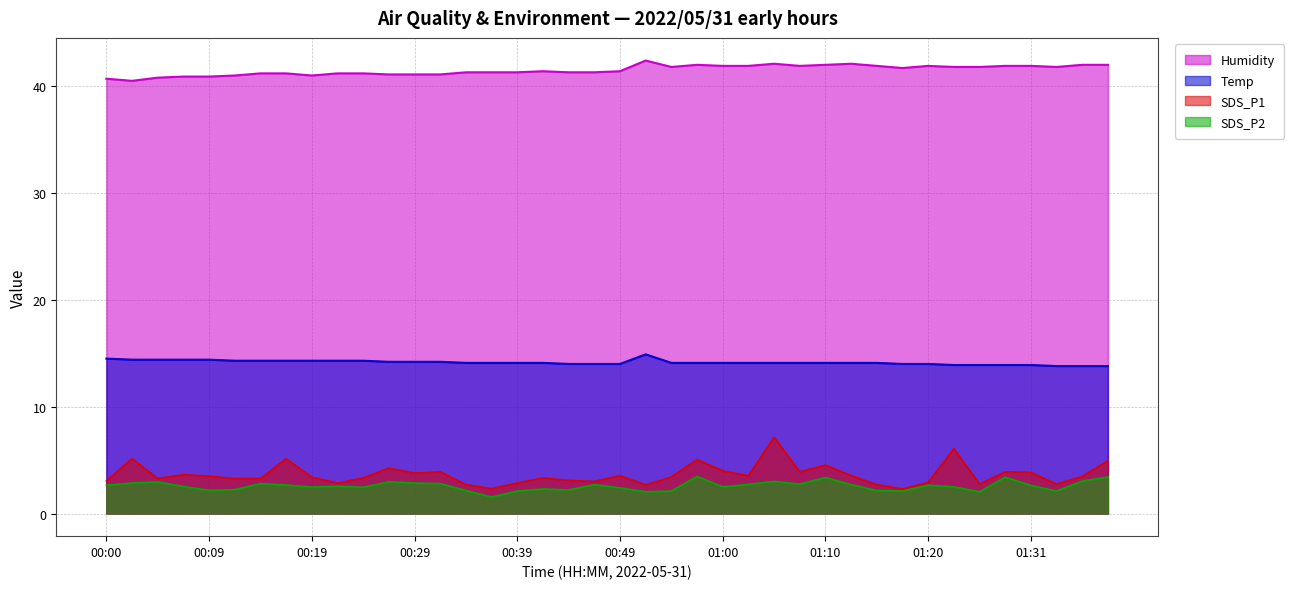

In Humidity, how many points are higher than both neighbors (excluding endpoints)?

6